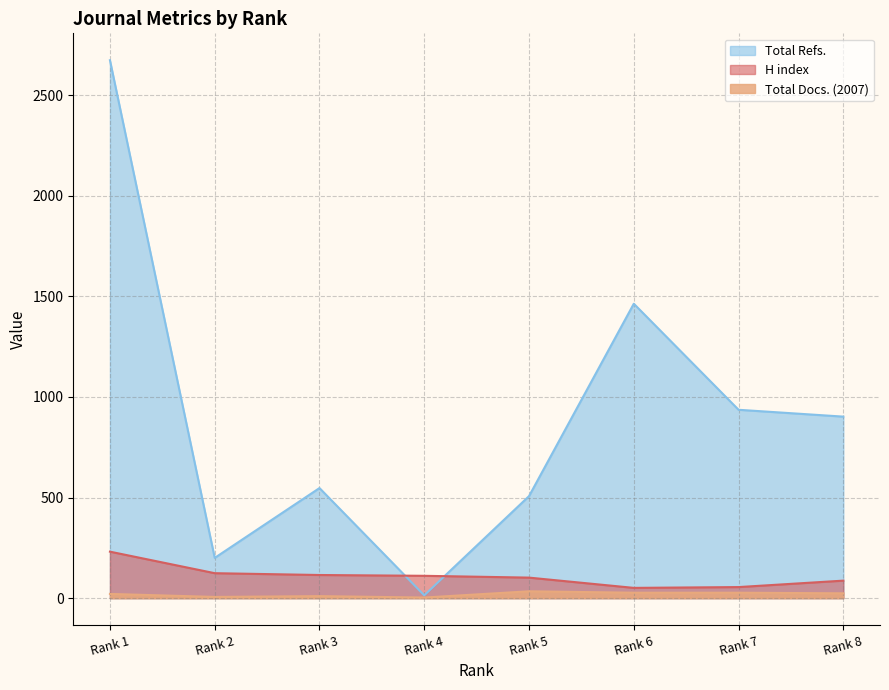

What is the value of the Total Docs. (2007) point at the 3rd from the left?

10